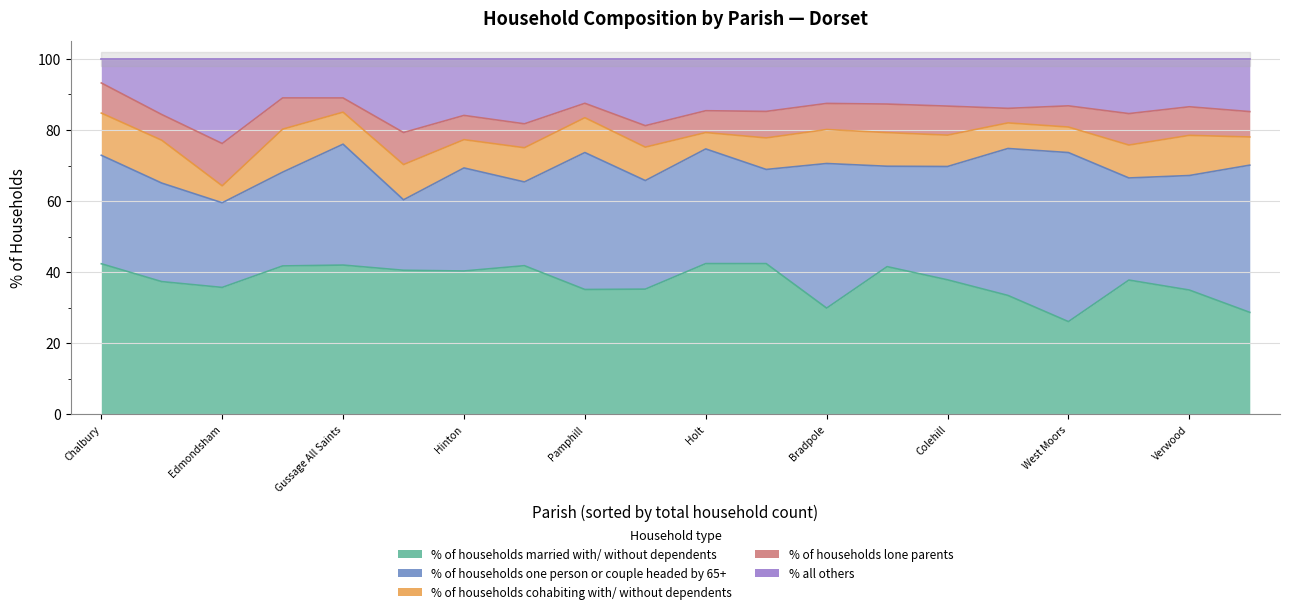

Does the chart display data point markers on the line(s)?

No